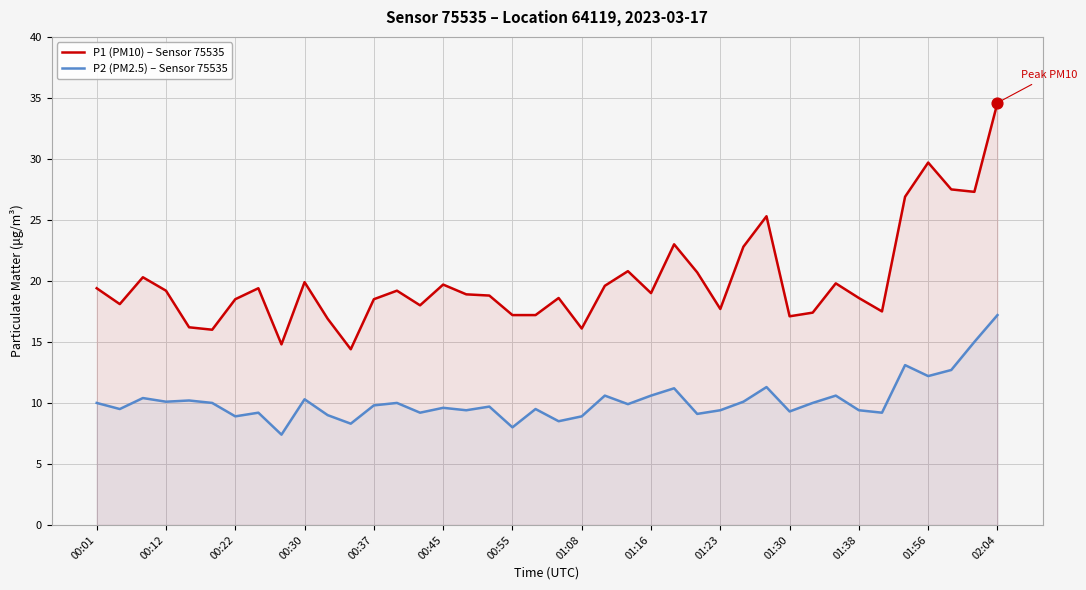

What is the total value across all series at 16?

28.3